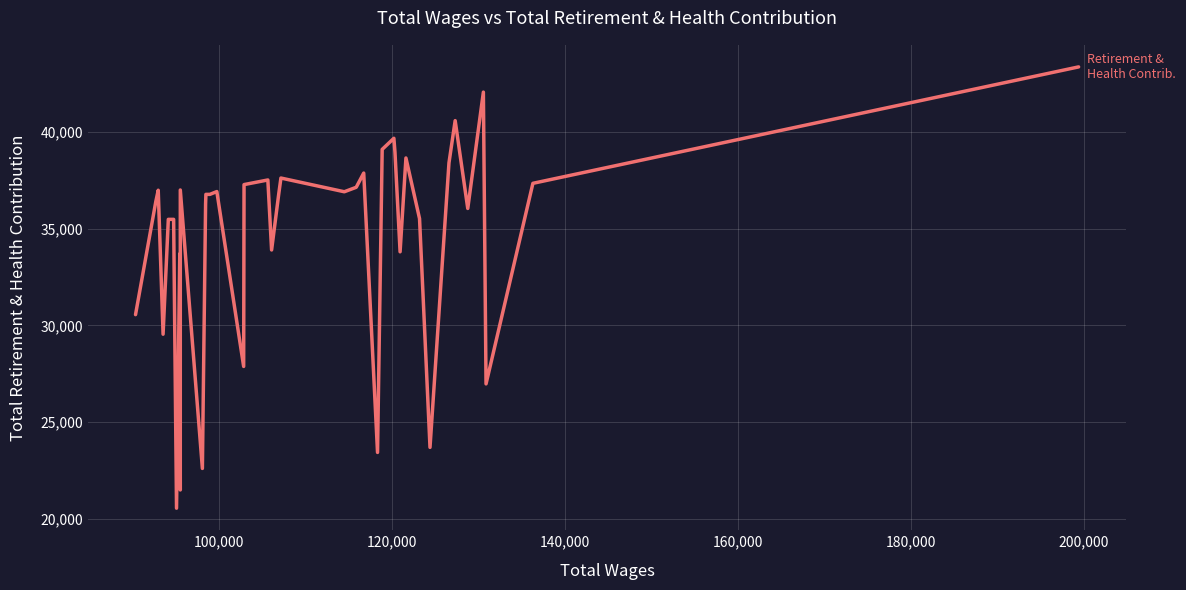

What is the greatest value displayed?

43364